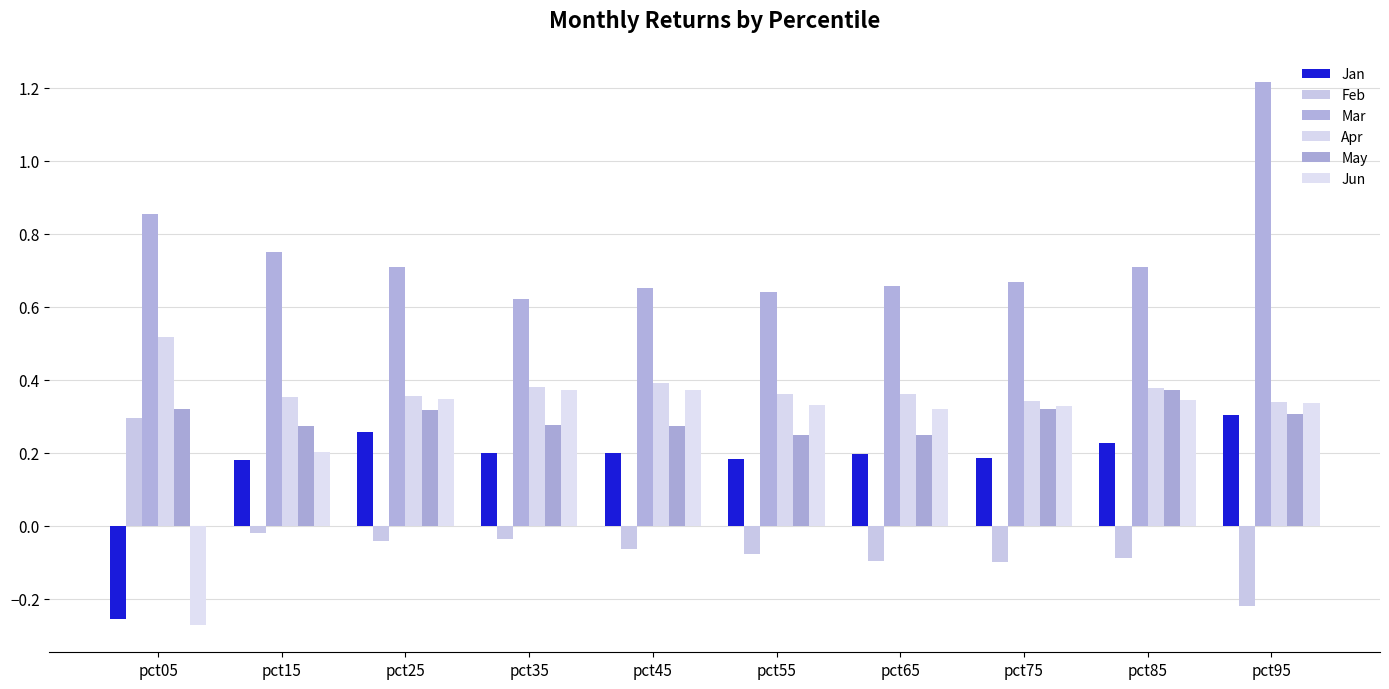

At how many categories does at least one series exceed 1?

1